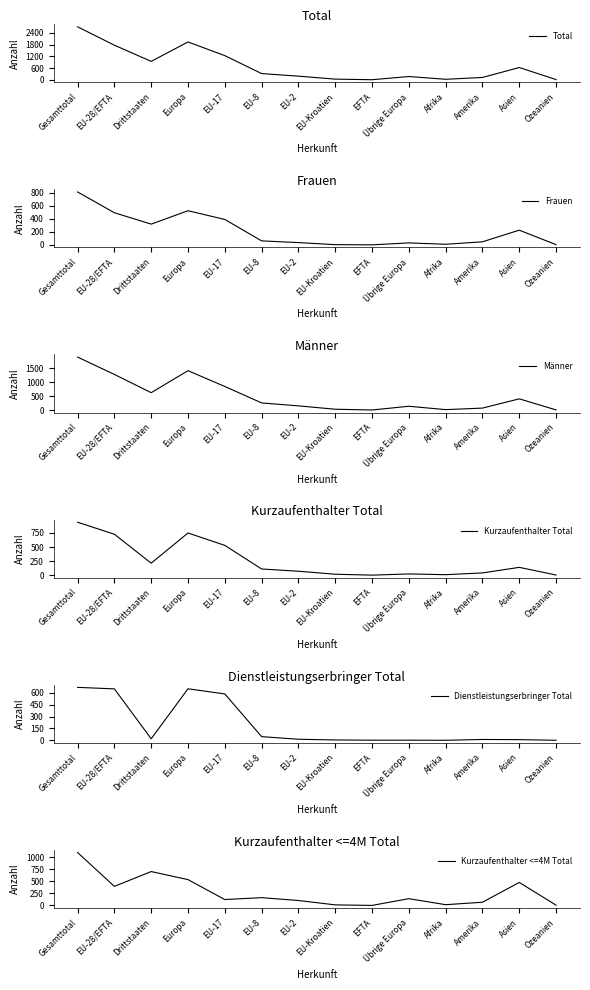

Reading right to left, what are all the values shown in this chart?

Total: Ozeanien=8	Asien=628	Amerika=117	Afrika=24	Übrige Europa=166	EFTA=2	EU-Kroatien=32	EU-2=185	EU-8=317	EU-17=1238	Europa=1940	Drittstaaten=943	EU-28/EFTA=1774	Gesamttotal=2717
Frauen: Ozeanien=4	Asien=227	Amerika=48	Afrika=10	Übrige Europa=31	EFTA=1	EU-Kroatien=4	EU-2=36	EU-8=62	EU-17=392	Europa=526	Drittstaaten=320	EU-28/EFTA=495	Gesamttotal=815
Männer: Ozeanien=4	Asien=401	Amerika=69	Afrika=14	Übrige Europa=135	EFTA=1	EU-Kroatien=28	EU-2=149	EU-8=255	EU-17=846	Europa=1414	Drittstaaten=623	EU-28/EFTA=1279	Gesamttotal=1902
Kurzaufenthalter Total: Ozeanien=3	Asien=139	Amerika=40	Afrika=9	Übrige Europa=22	EFTA=1	EU-Kroatien=17	EU-2=70	EU-8=110	EU-17=529	Europa=749	Drittstaaten=213	EU-28/EFTA=727	Gesamttotal=940
Dienstleistungserbringer Total: Ozeanien=0	Asien=8	Amerika=10	Afrika=0	Übrige Europa=1	EFTA=1	EU-Kroatien=4	EU-2=13	EU-8=46	EU-17=587	Europa=652	Drittstaaten=19	EU-28/EFTA=651	Gesamttotal=670
Kurzaufenthalter <=4M Total: Ozeanien=5	Asien=478	Amerika=66	Afrika=15	Übrige Europa=140	EFTA=0	EU-Kroatien=11	EU-2=102	EU-8=161	EU-17=122	Europa=536	Drittstaaten=704	EU-28/EFTA=396	Gesamttotal=1100